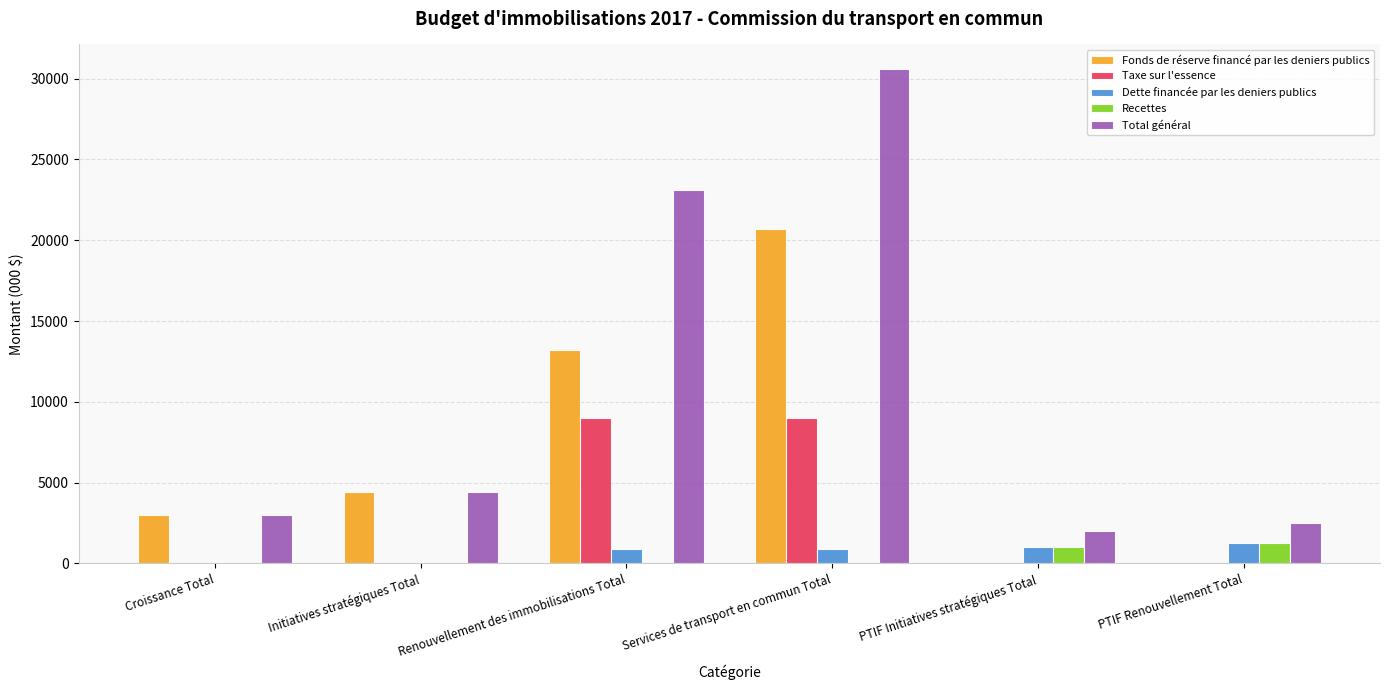

What is the maximum value for Fonds de réserve financé par les deniers publics?

20685